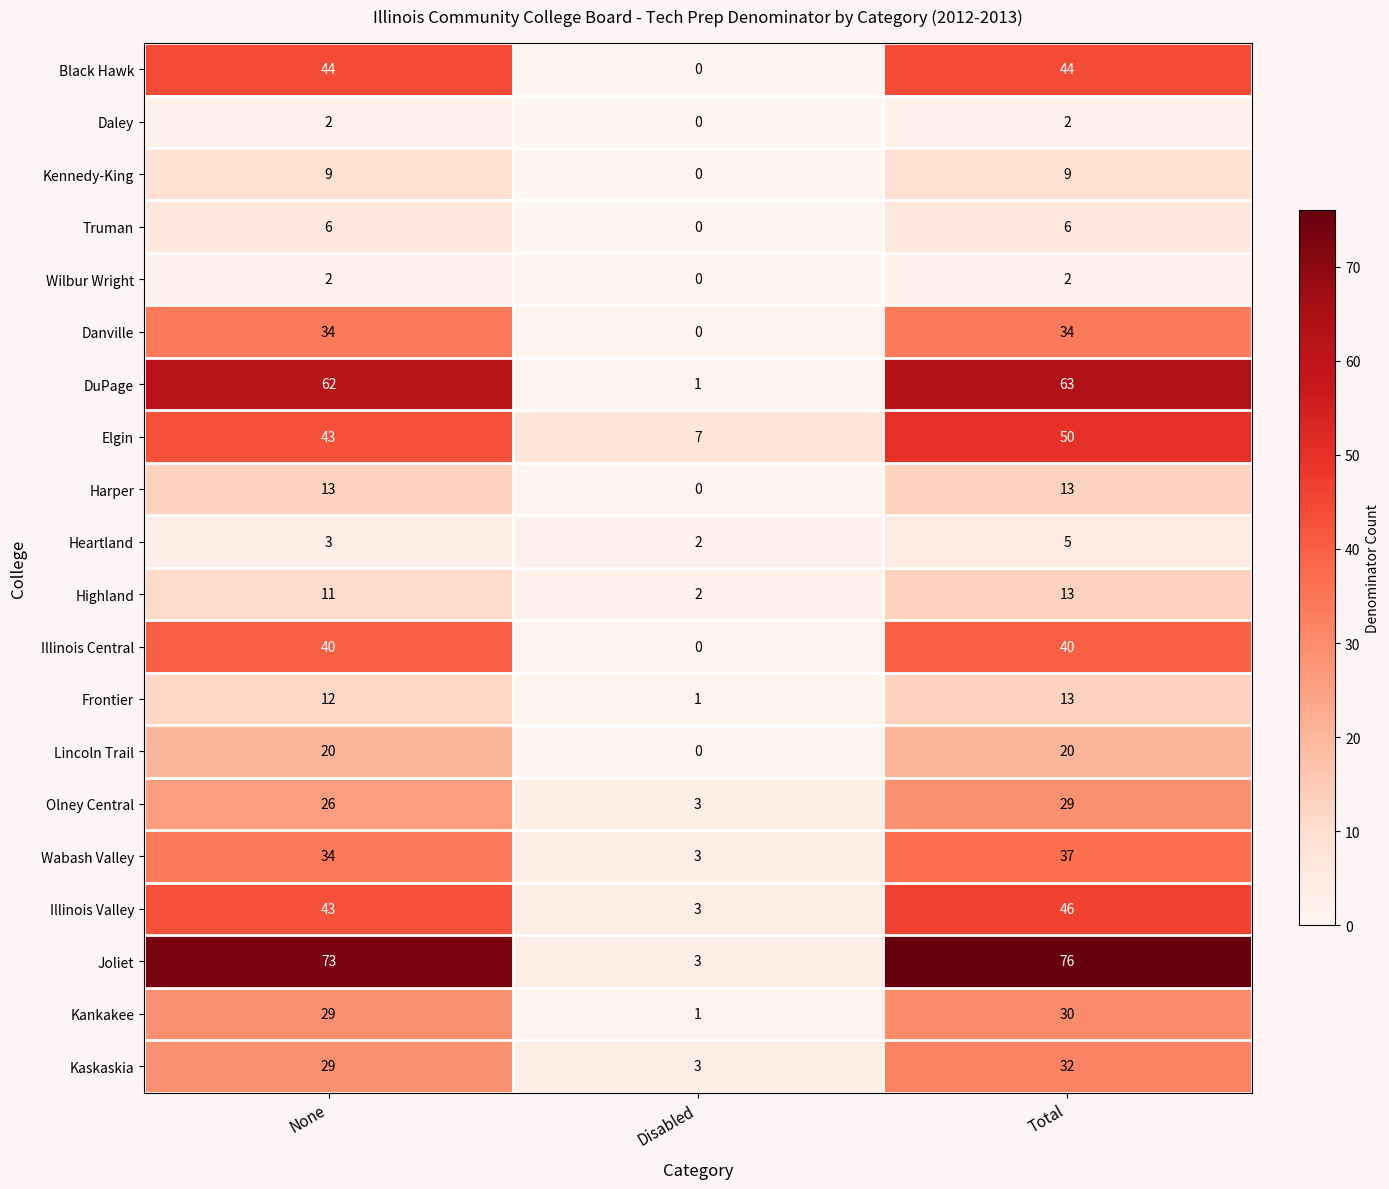

What value does the DuPage series have at None?

62